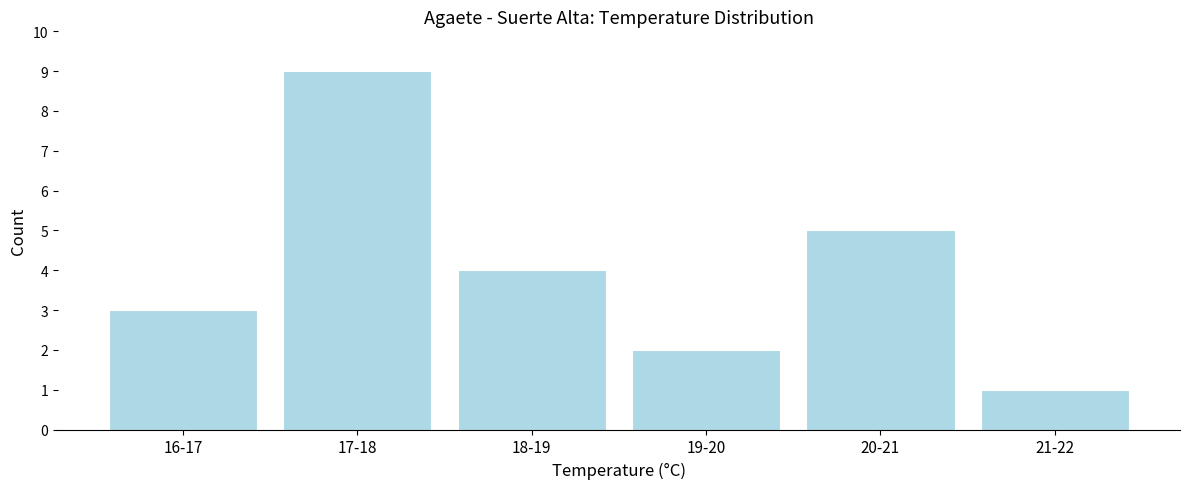

Reading right to left, list all the values displayed in this chart.

1	5	2	4	9	3